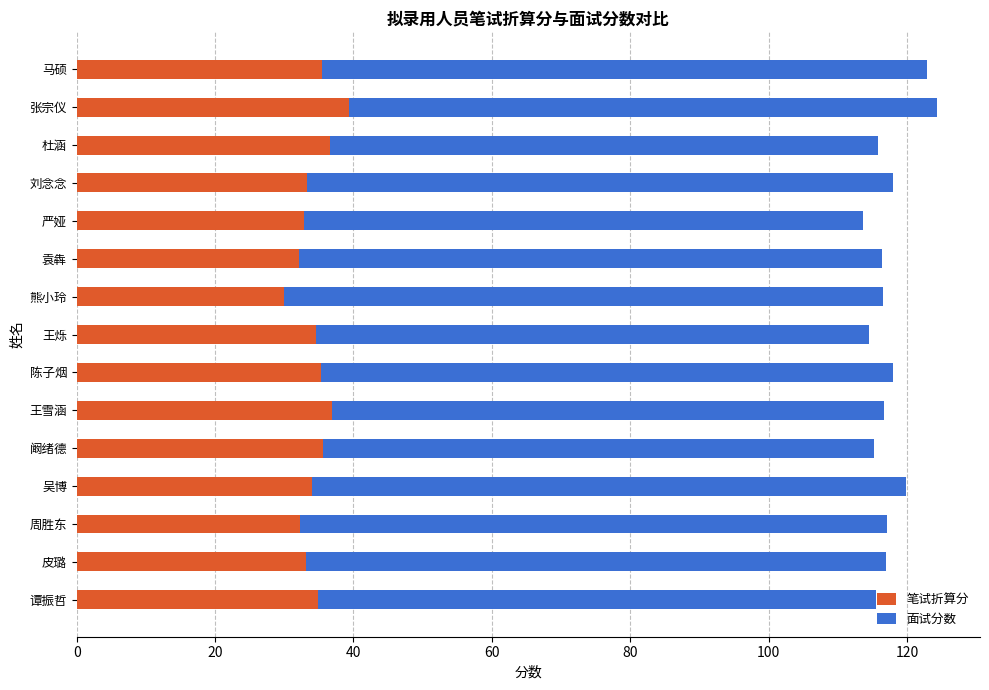

The value of 笔试折算分 at 严娅 is 49.7. True or false?

False